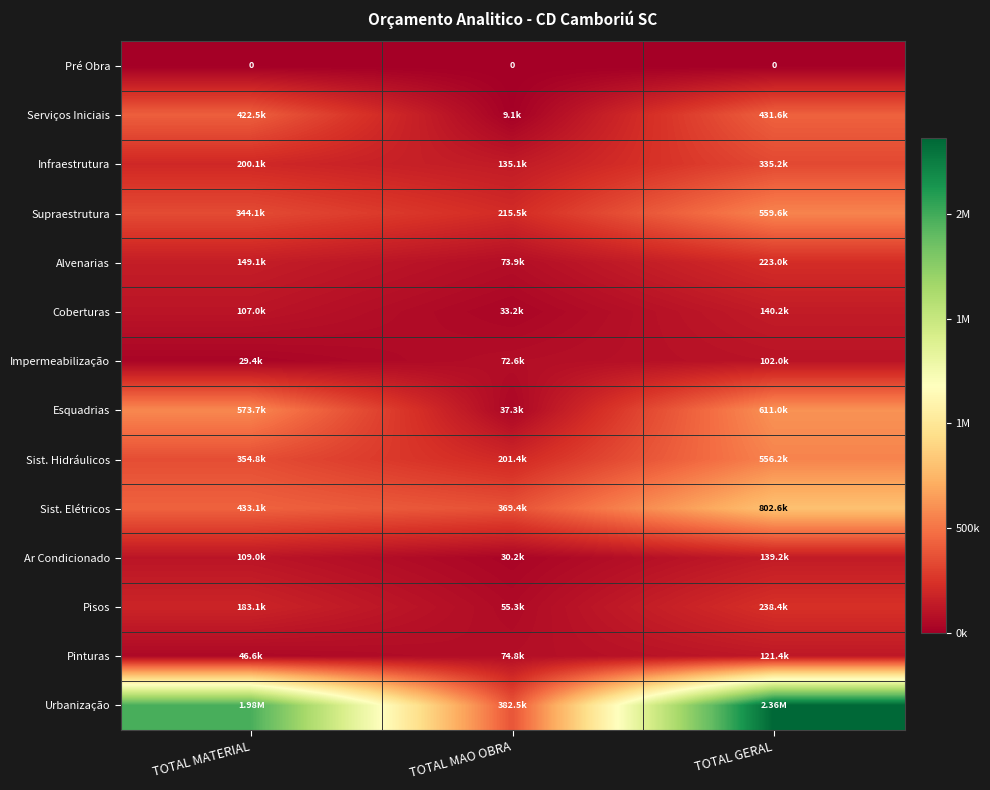

Which series has the largest total across all categories?

Urbanização